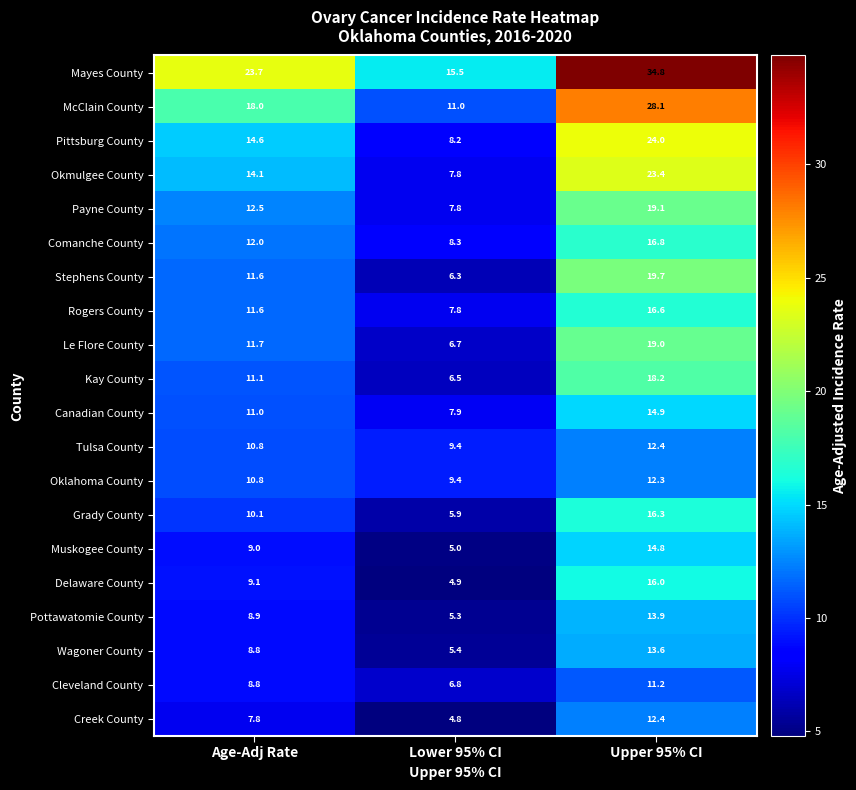

List the labels in order of Oklahoma County value, smallest first.

Lower 95% CI, Age-Adj Rate, Upper 95% CI